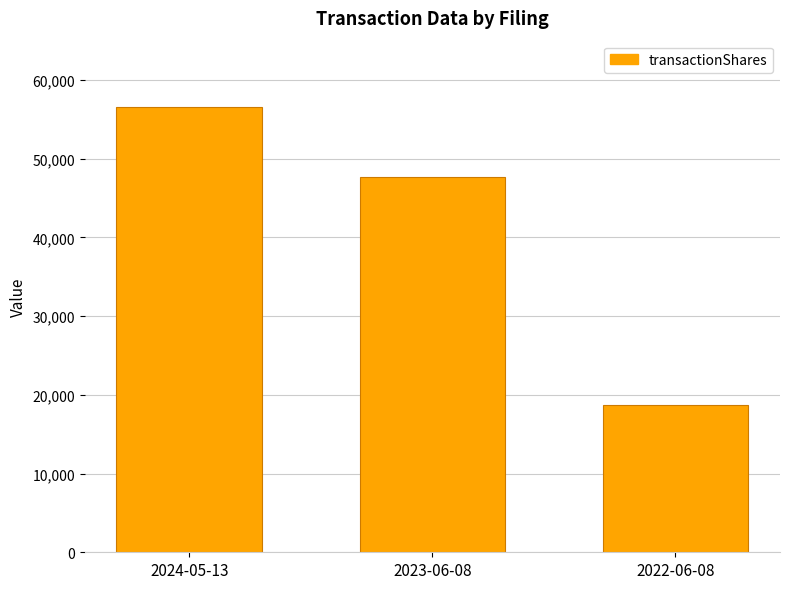

What is the label of the 1st bar from the left?

2024-05-13